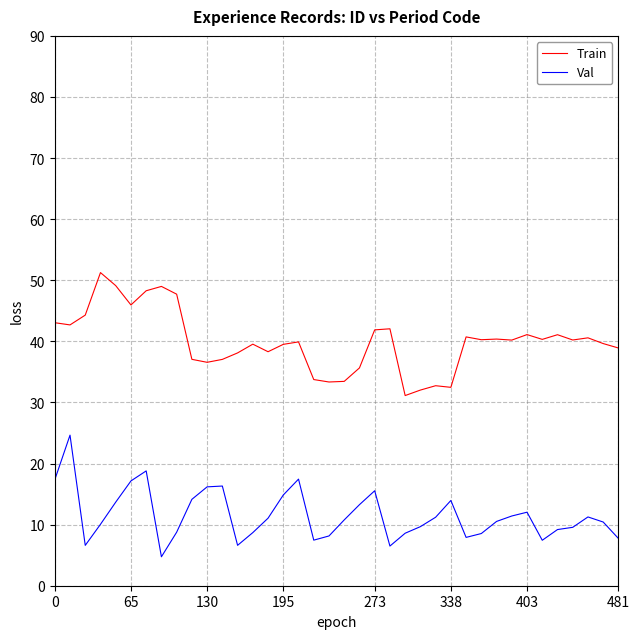

True or false: Val has more than 0 interior local peaks.

True